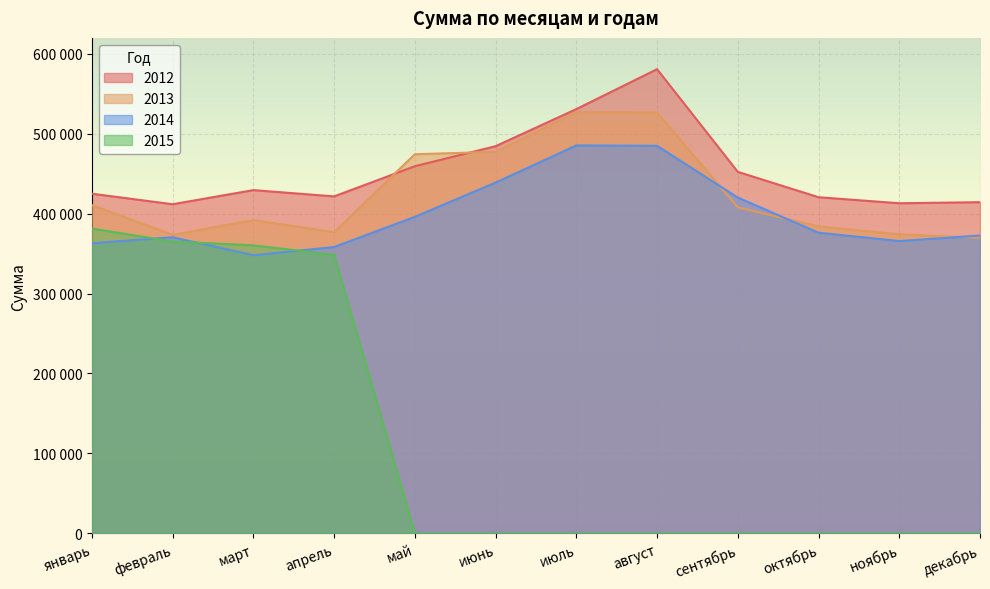

What is the value of the 2014 point at the 8th from the left?

484924.6